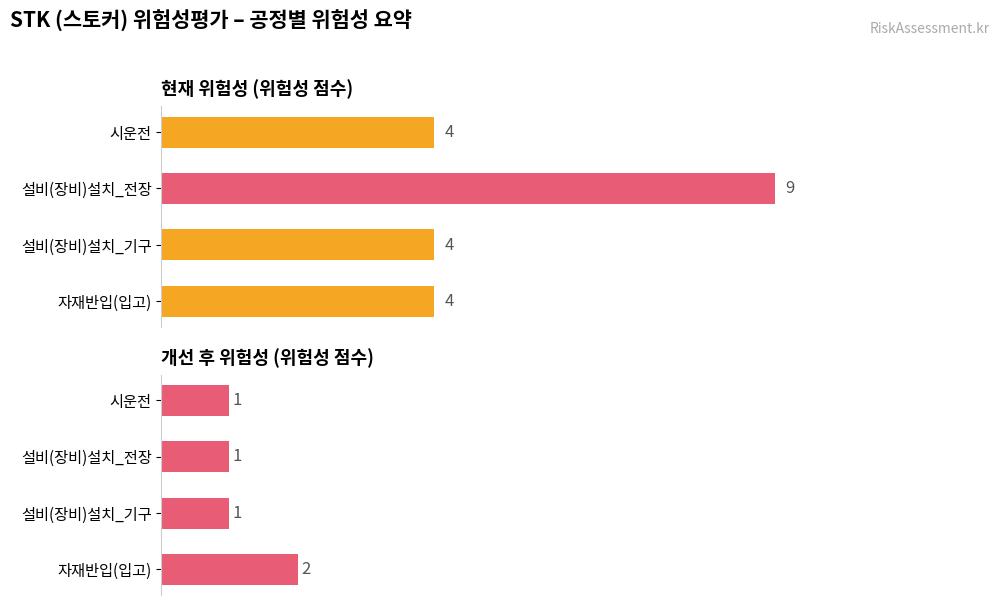

Between 자재반입(입고) and 설비(장비)설치_전장, which is larger?

설비(장비)설치_전장